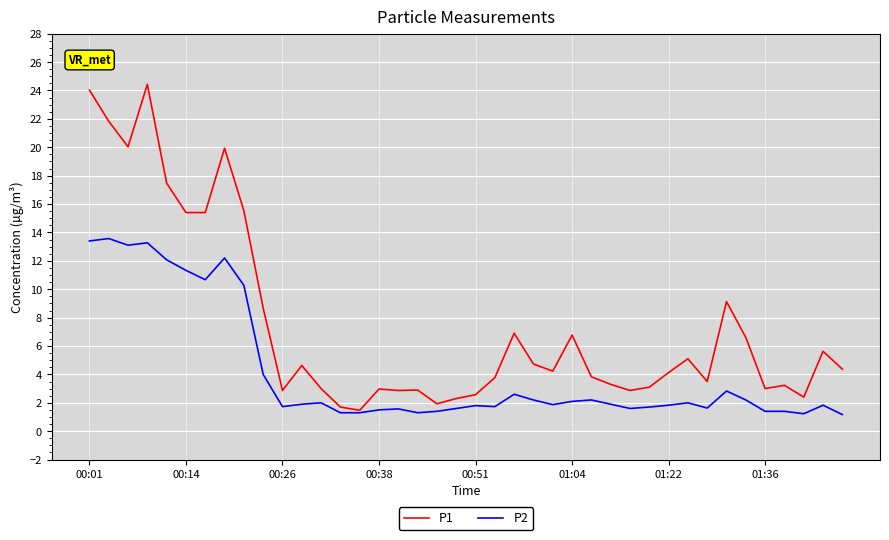

List the series in order of their peak value, lowest first.

P2, P1